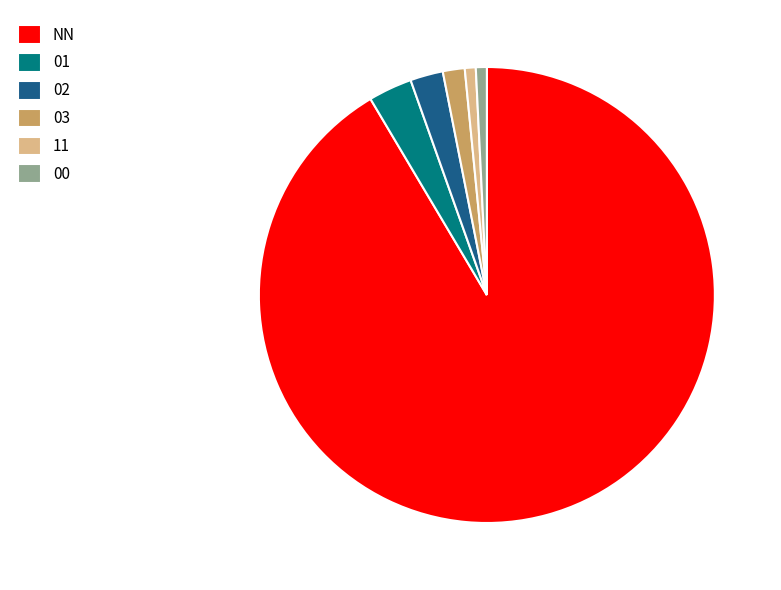

Does NN represent more than half of the total?

Yes